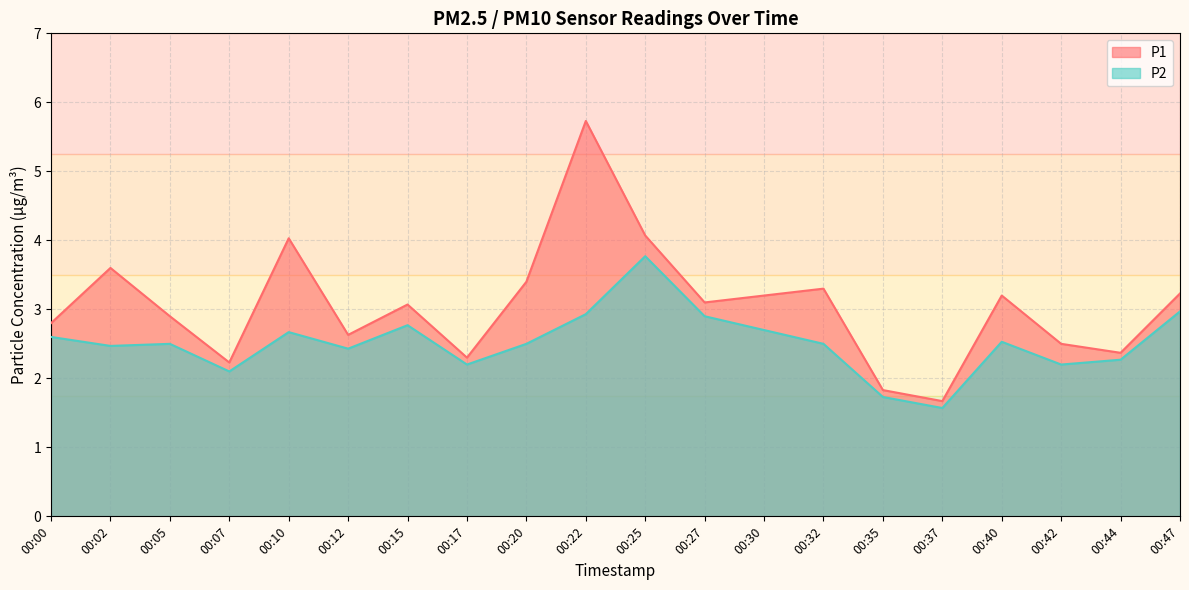

True or false: P2 and P1 cross at least once.

False